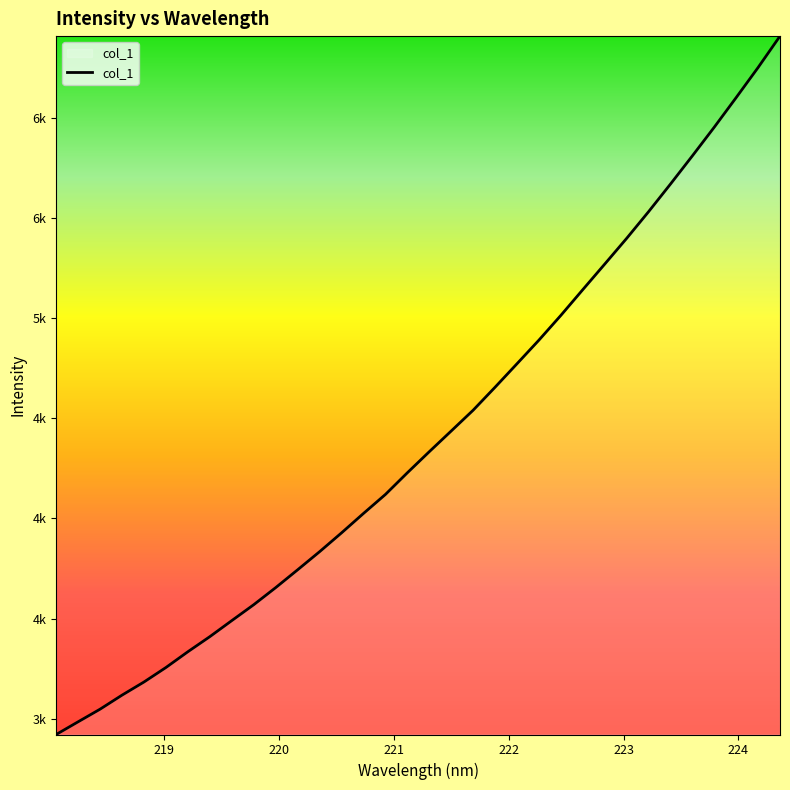

Does the chart have visible grid lines?

No